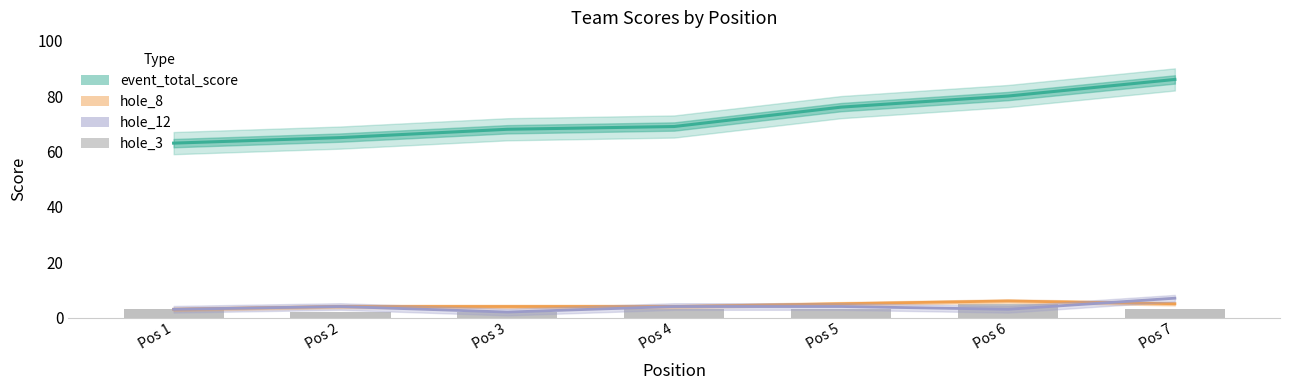

How many data points in hole_12 are less than 4?

3